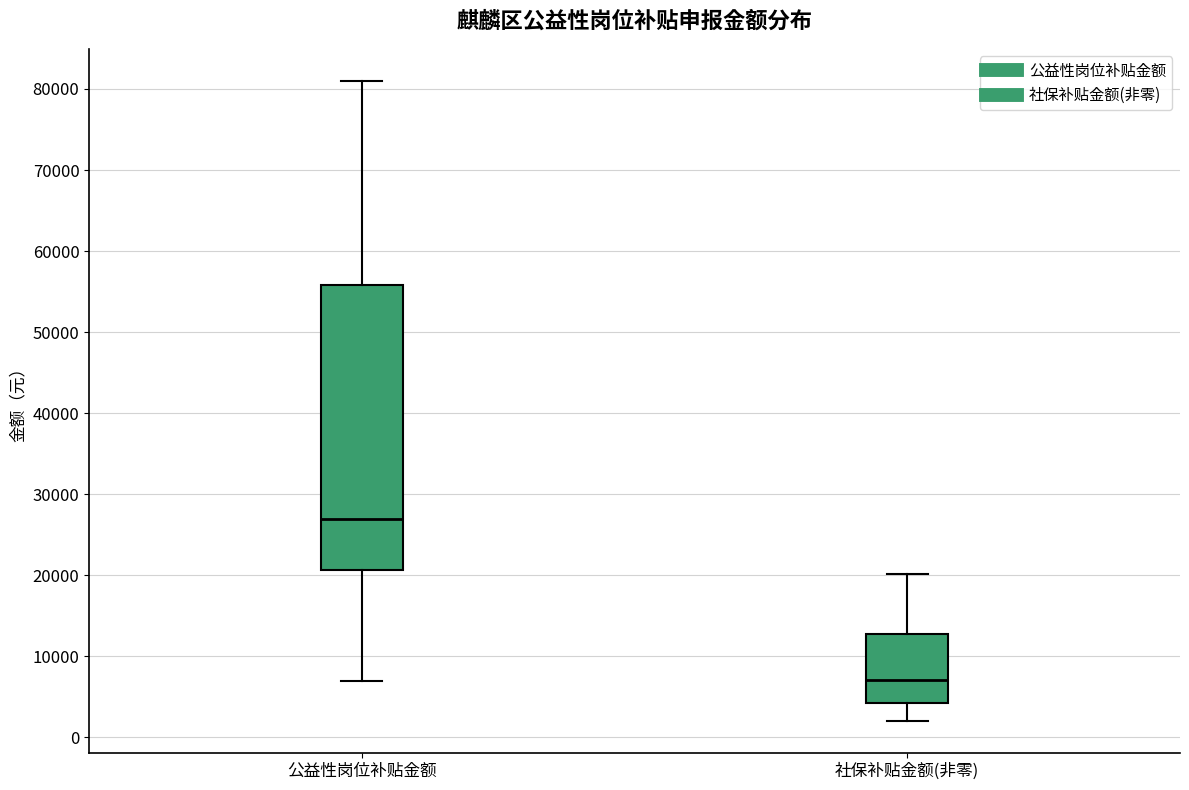

Where is the lower edge of the box for 社保补贴金额(非零) on the y-axis? The values are not printed on the chart, so give them approximately, as read against the axis.

4000